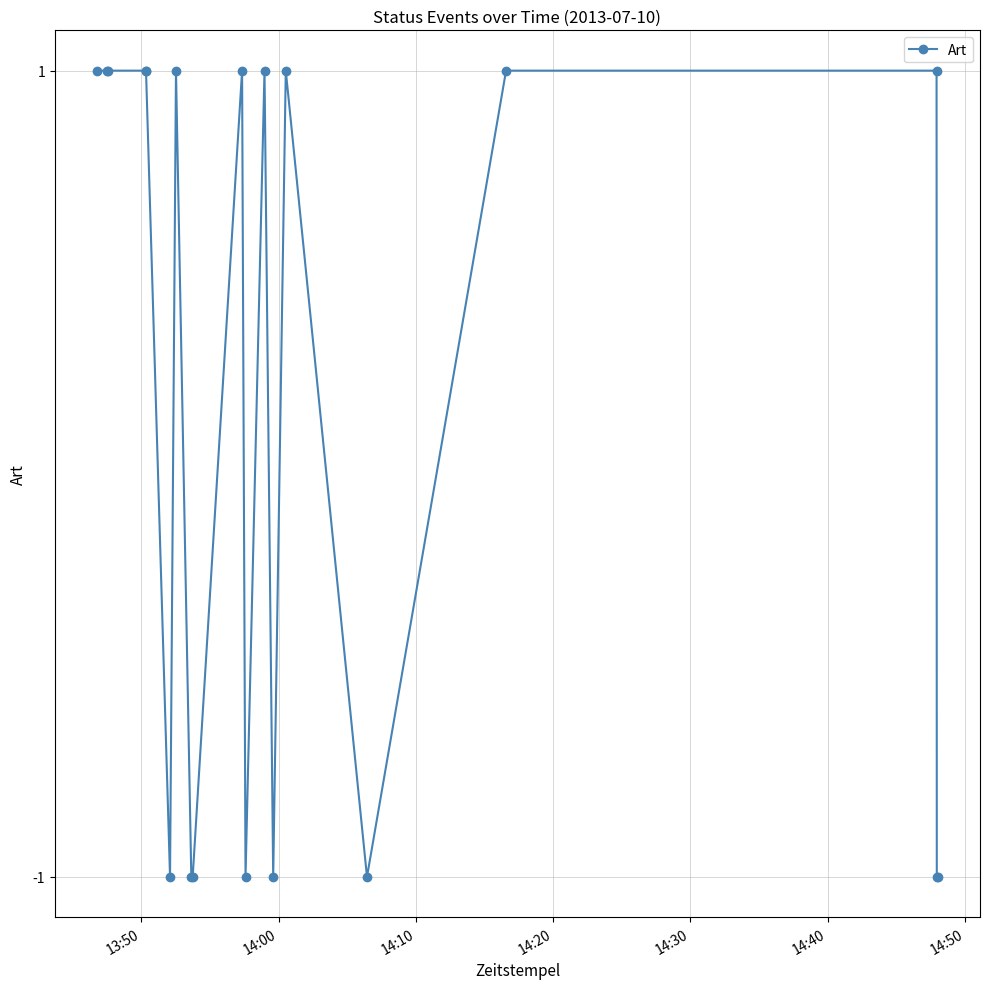

What is the sum of all values?

3